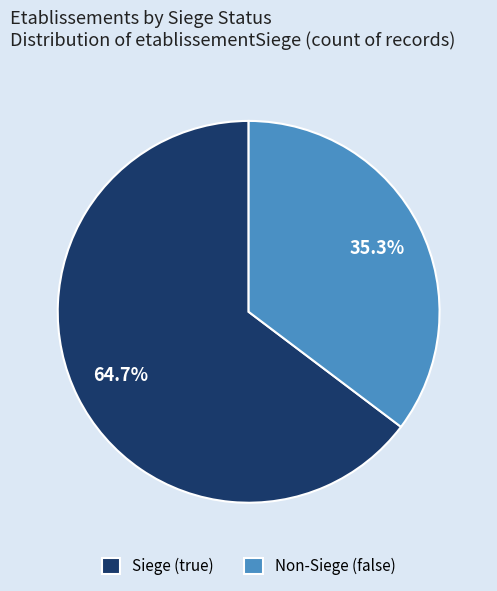

How many segments does this pie chart have?

2